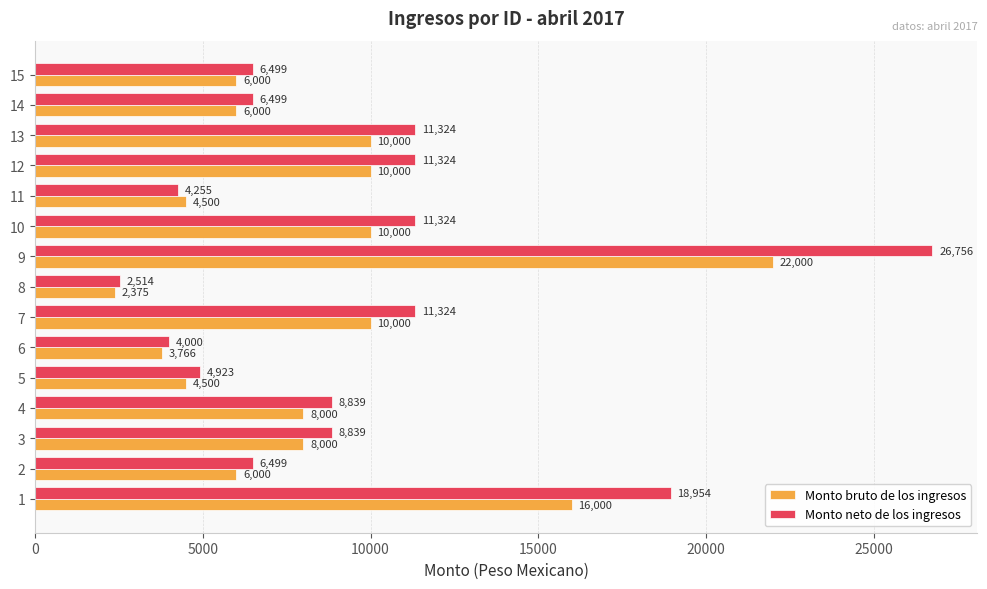

What is the average value of the Monto neto de los ingresos series?

9591.6